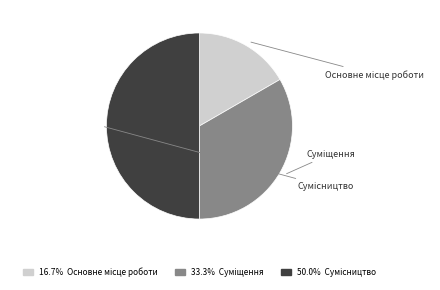

How many segments does this pie chart have?

3